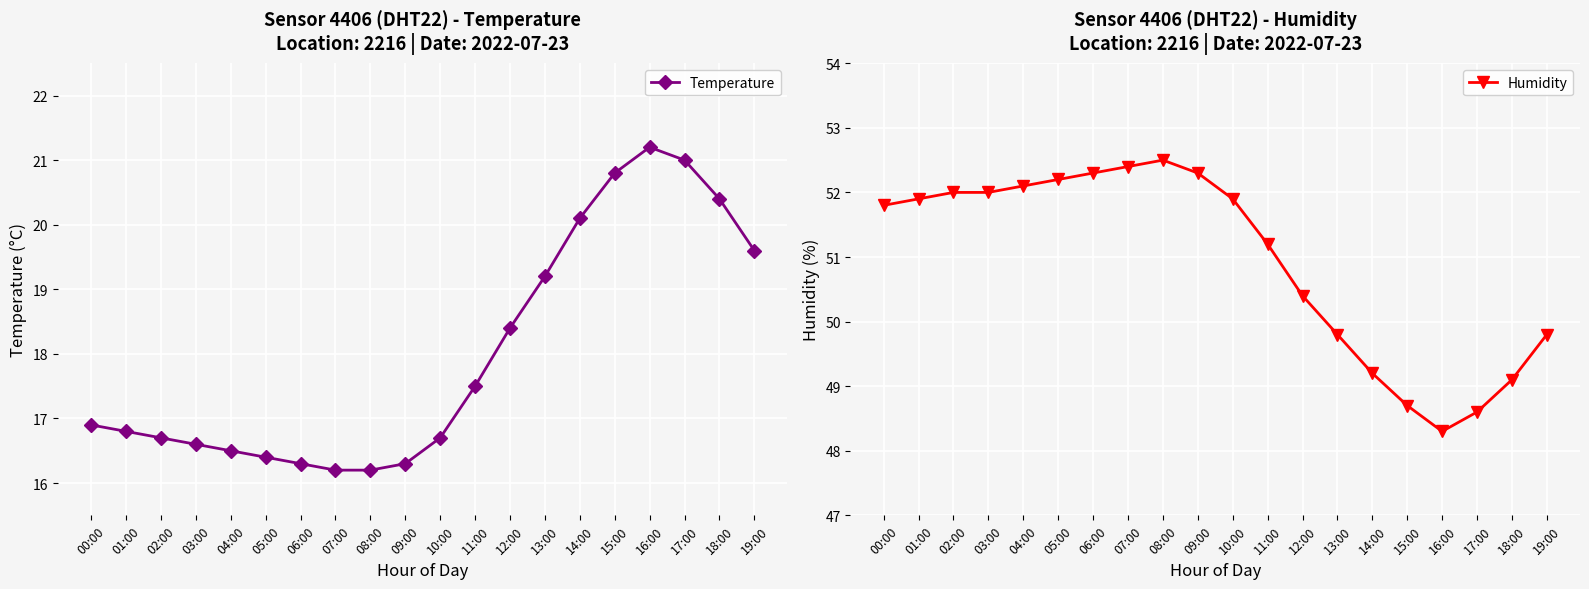

What are all the series names shown in the legend?

Temperature, Humidity